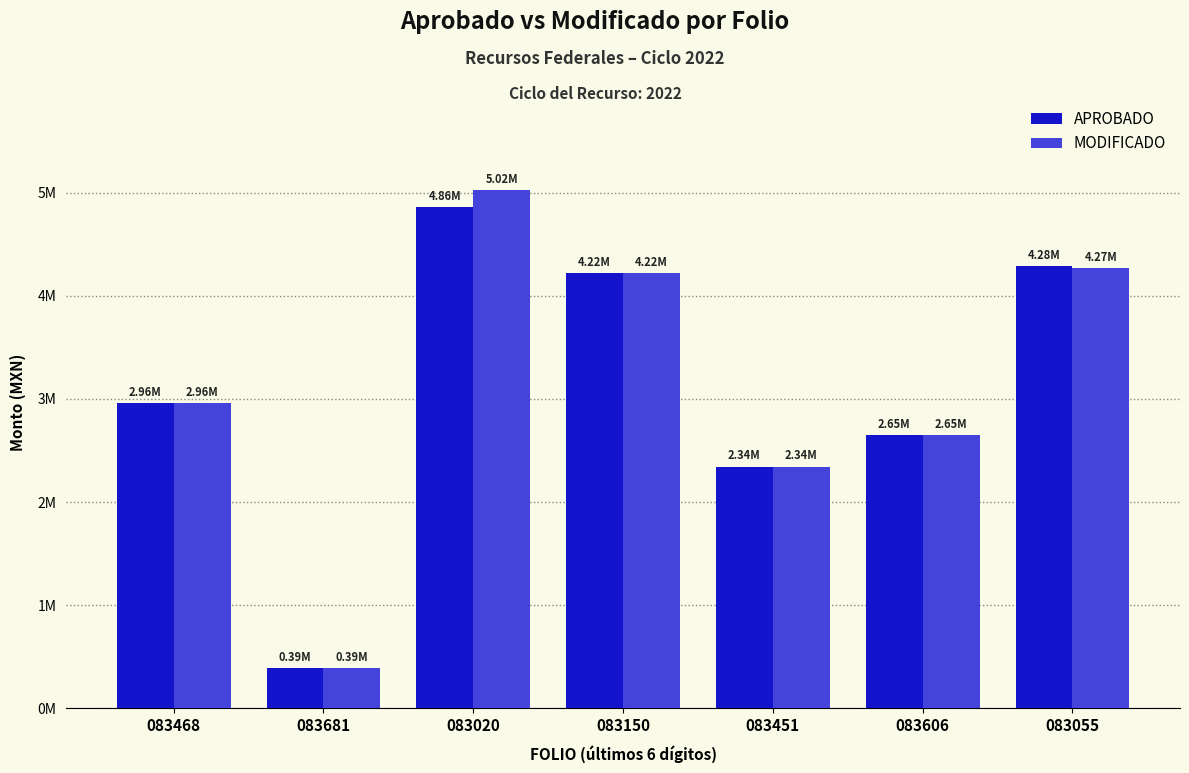

What position from the right is 083468?

7